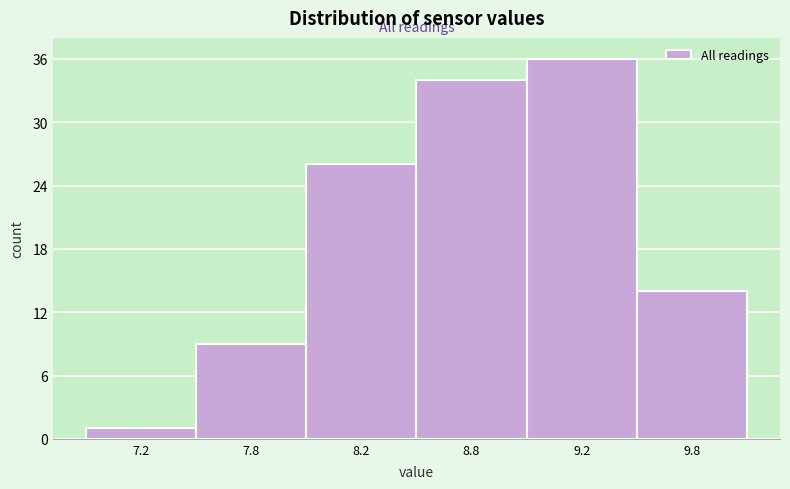

Reading left to right, list all the values displayed in this chart.

1	9	26	34	36	14